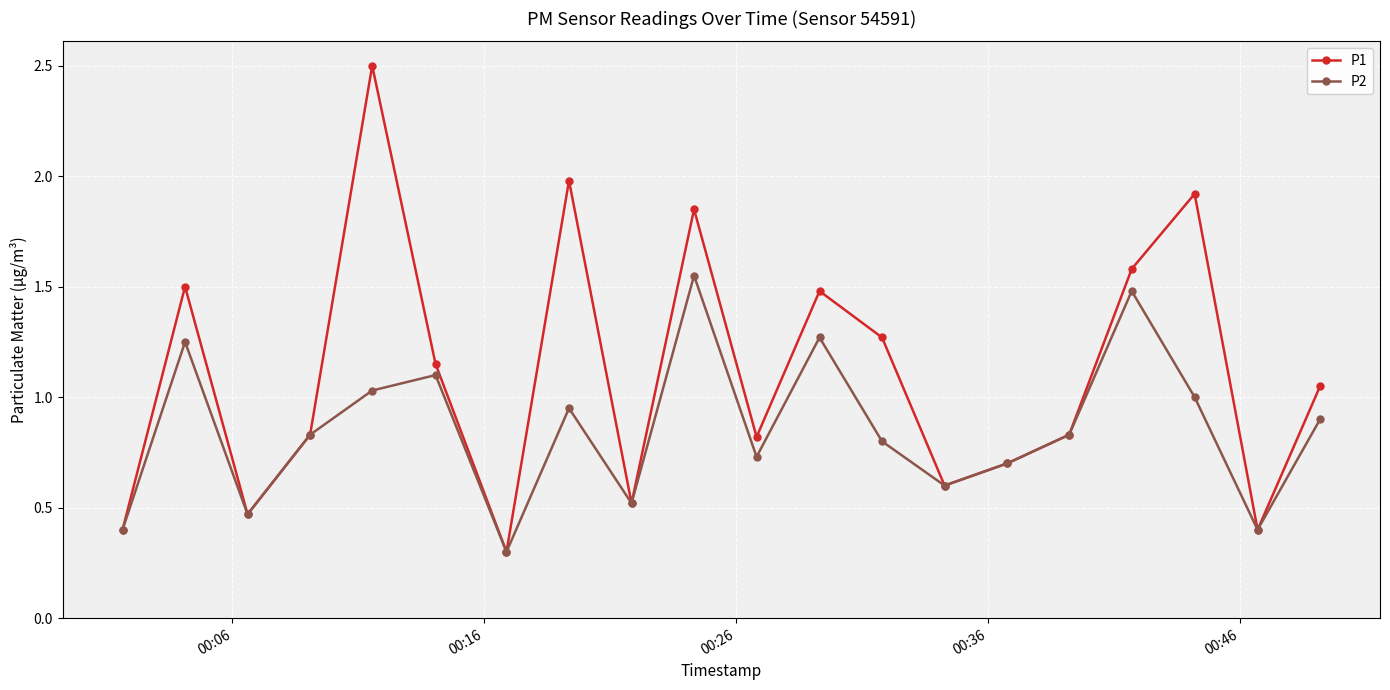

List the series in order of their overall mean, highest first.

P1, P2